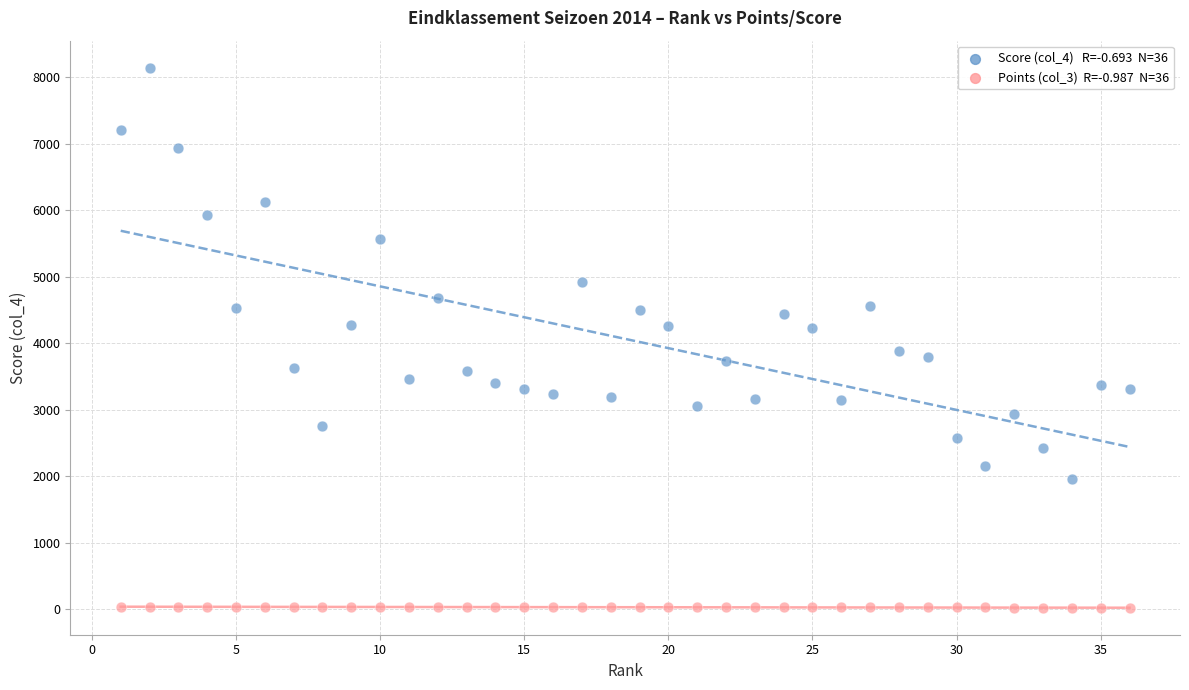

Across all data points, what is the range of Y values (max minus min)?

8113